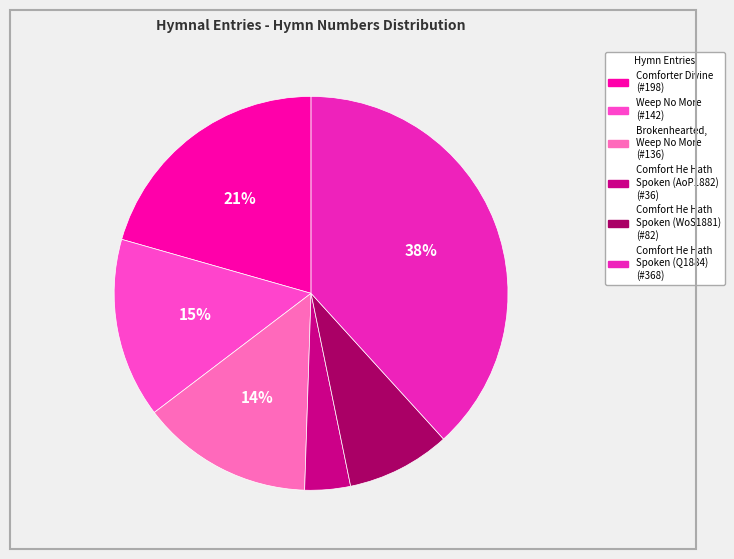

To the nearest percent, what is the average slice percentage?

17%